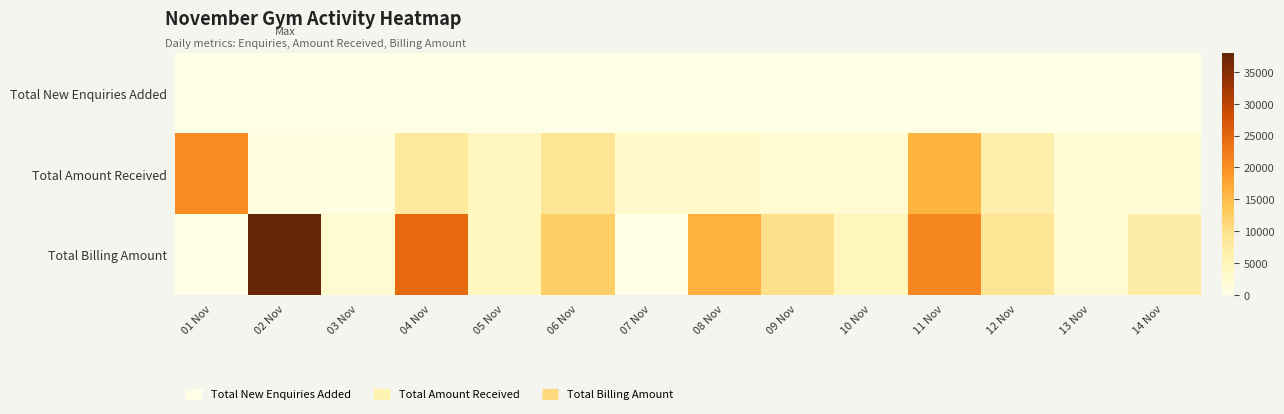

Rank the series by their maximum value, from highest to lowest.

Total Billing Amount, Total Amount Received, Total New Enquiries Added